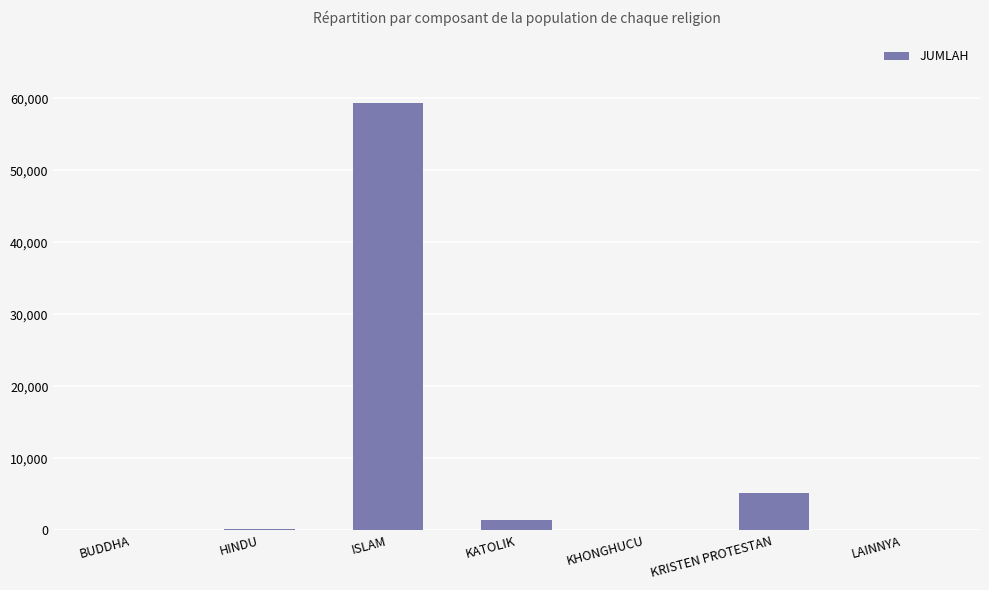

Which has a higher value, ISLAM or BUDDHA?

ISLAM